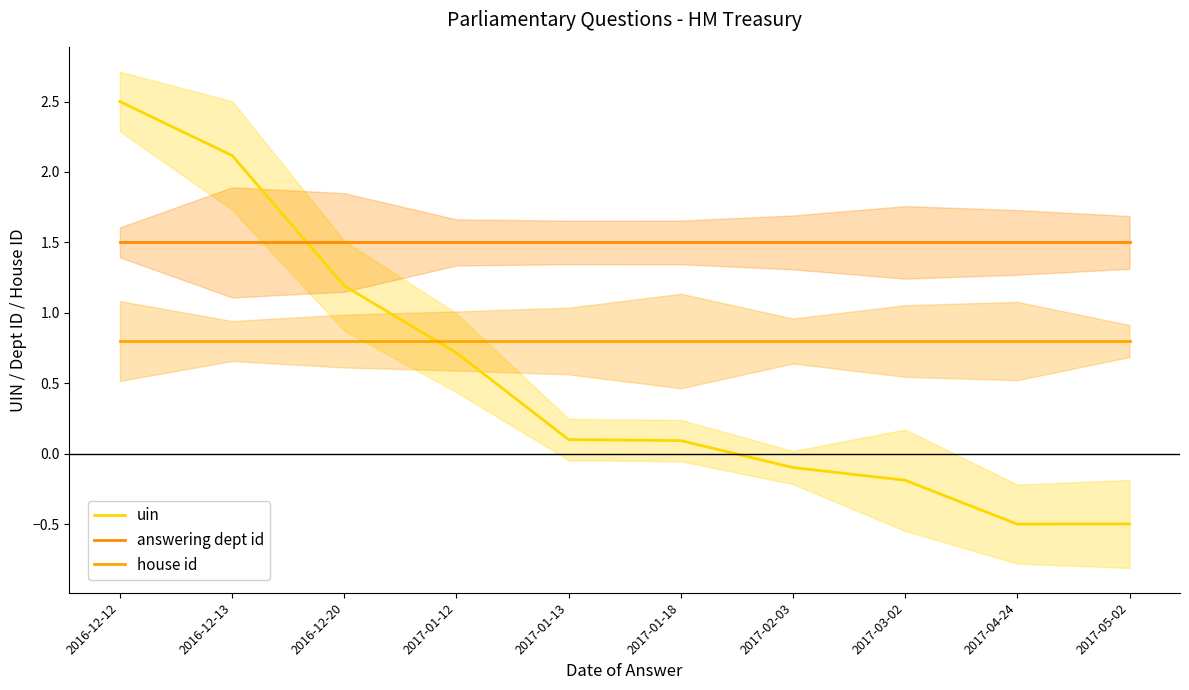

Rank the series by their average value, from highest to lowest.

answering dept id, house id, uin